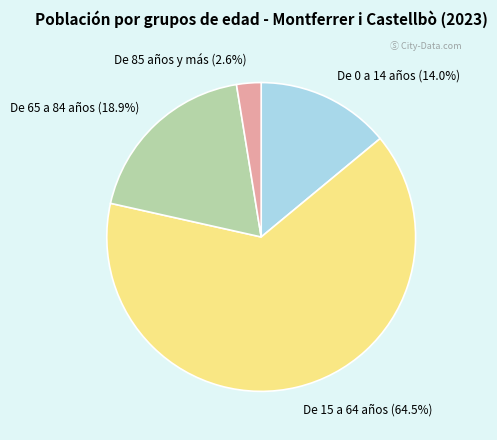

How many segments does this pie chart have?

4